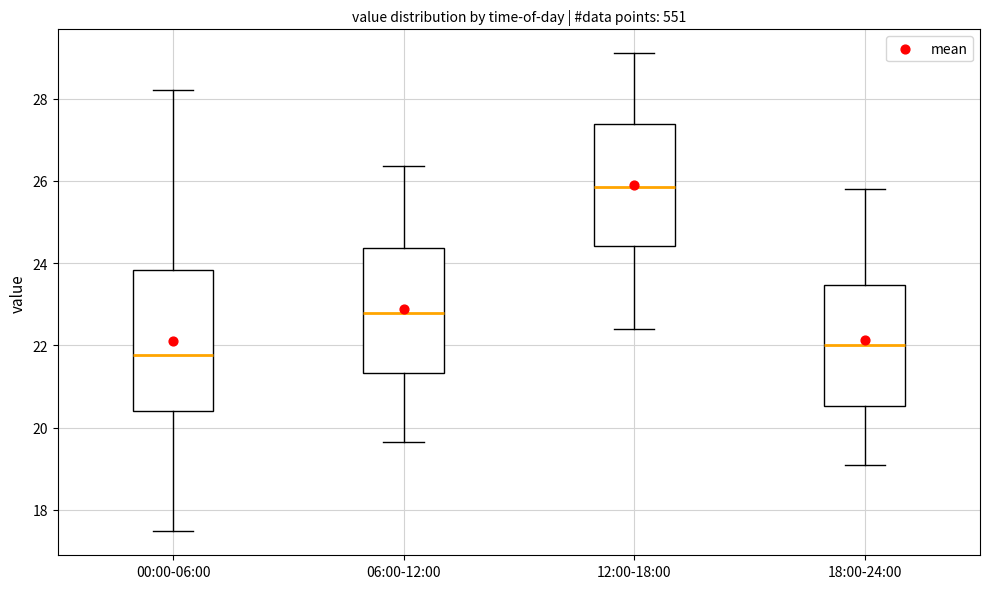

Comparing the boxes themselves (not the whiskers), which one is the tallest?

00:00-06:00